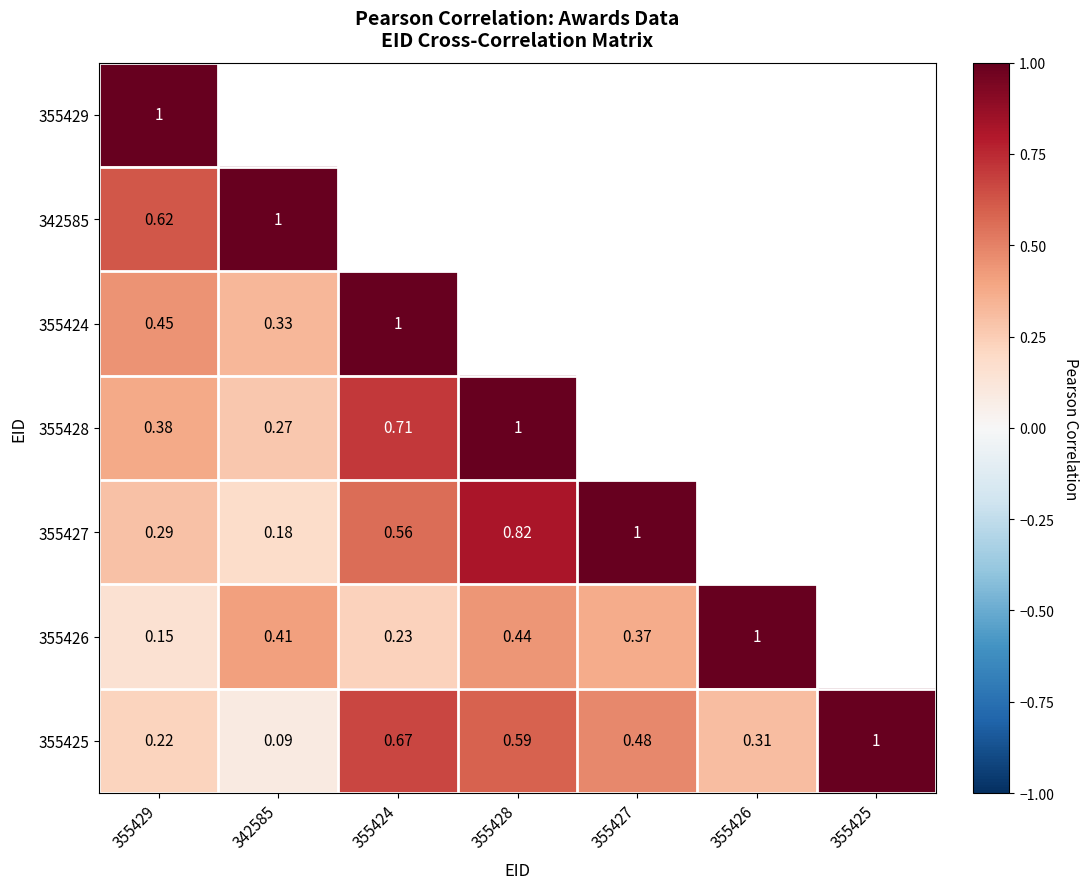

What value does the 355426 series have at 342585?

0.4